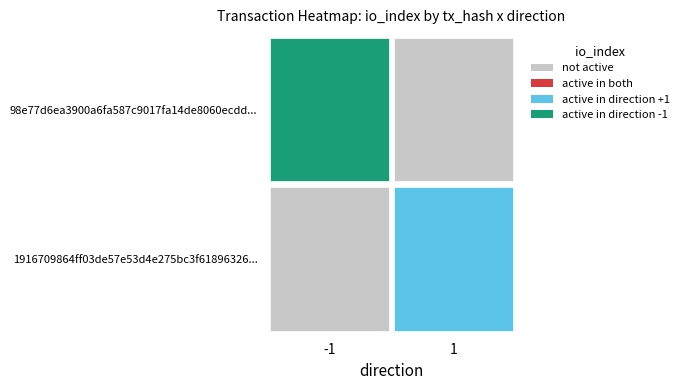

Which category has the lowest value in the 98e77d6ea3900a6fa587c9017fa14de8060ecdd series?

-1